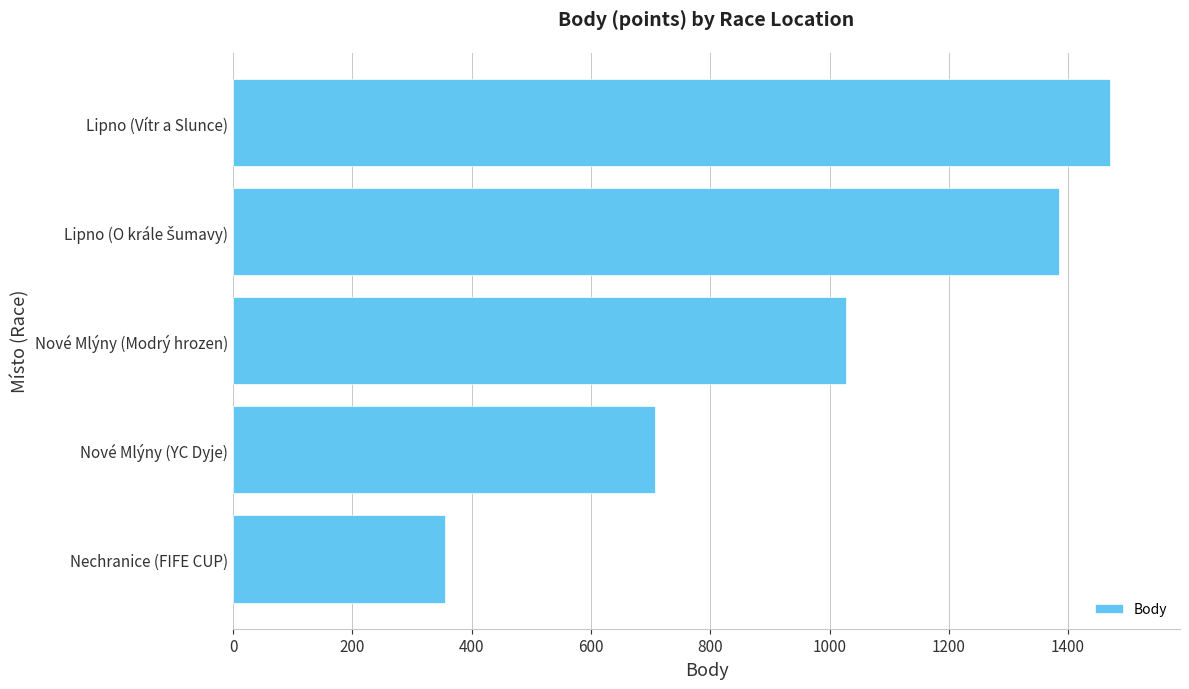

What is the minimum value shown in the chart?

356